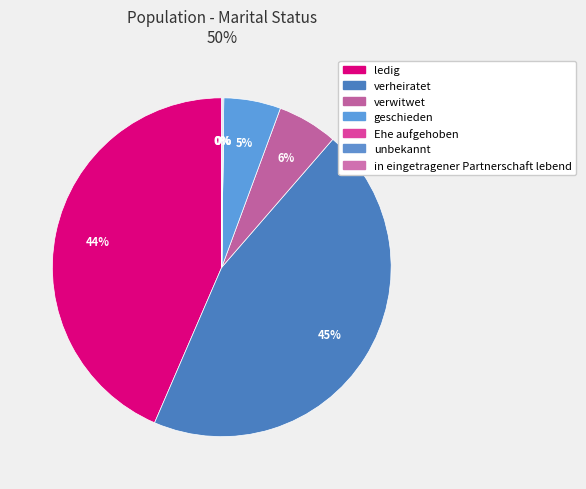

Count the number of slices in the pie.

7